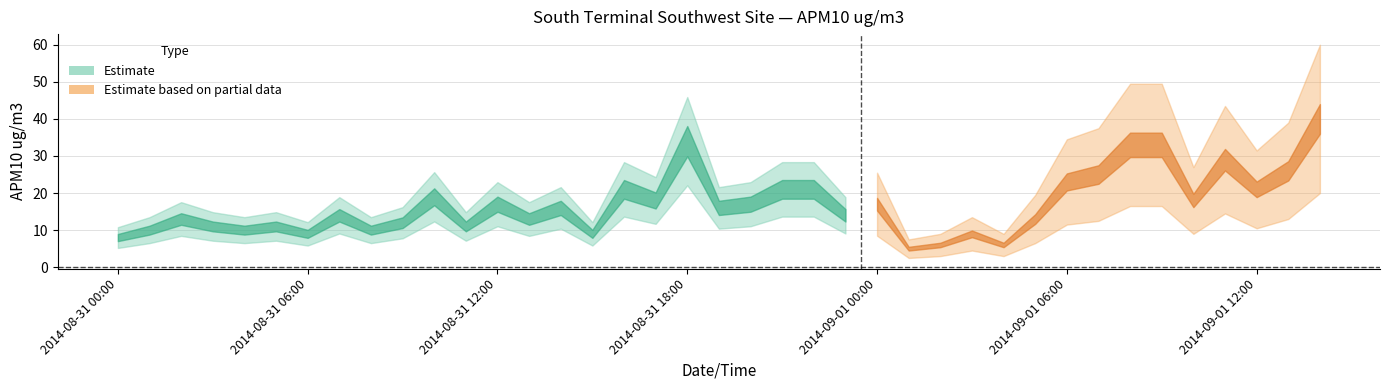

Reading right to left, list all the values displayed in this chart.

40	26	21	29	18	33	33	25	23	13	6	9	6	5	17	14	21	21	17	16	34	18	21	9	16	13	17	11	19	12	10	14	9	11	10	11	13	10	8